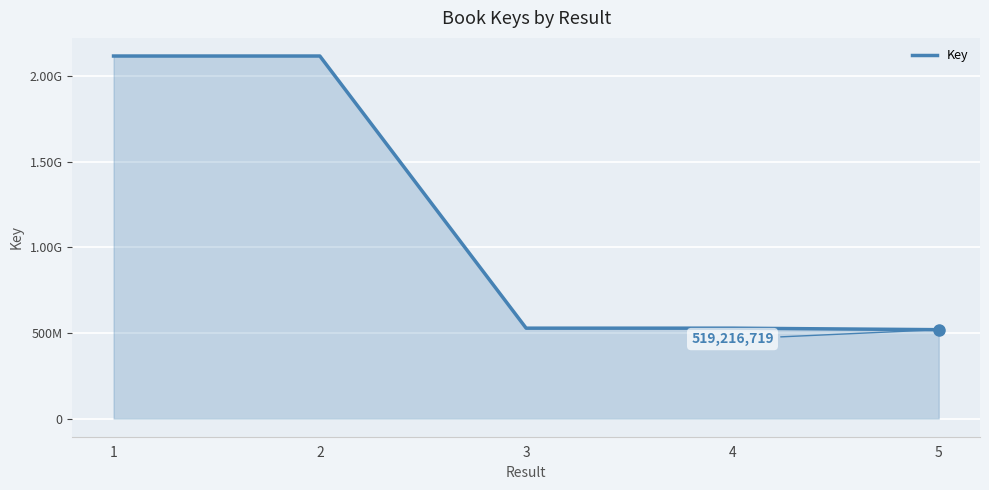

True or false: the data shows 519216719 at 5.

True